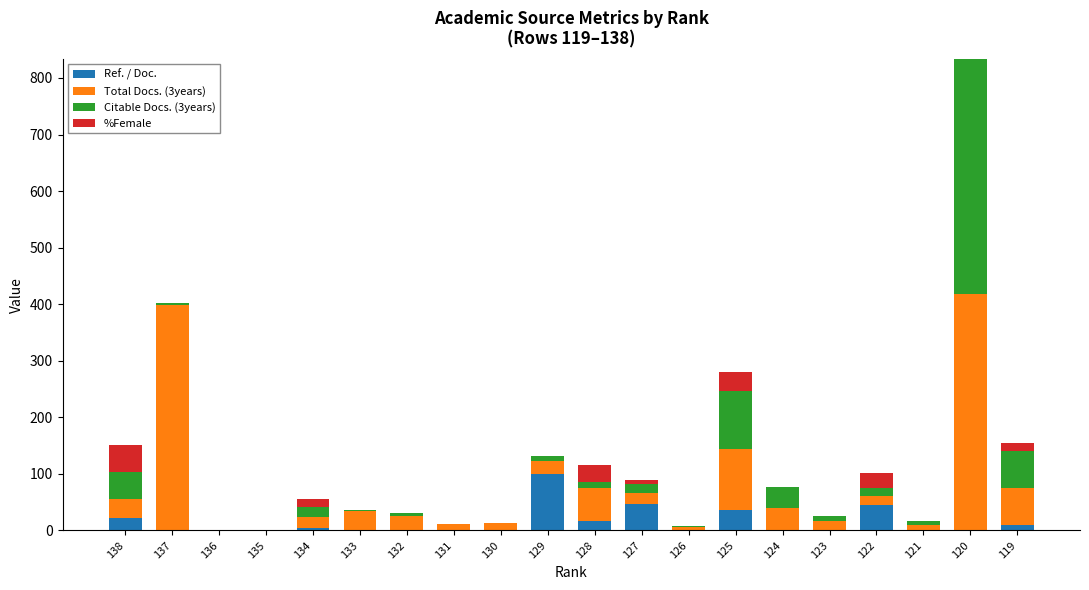

At which category is the sum across all series the highest?

120